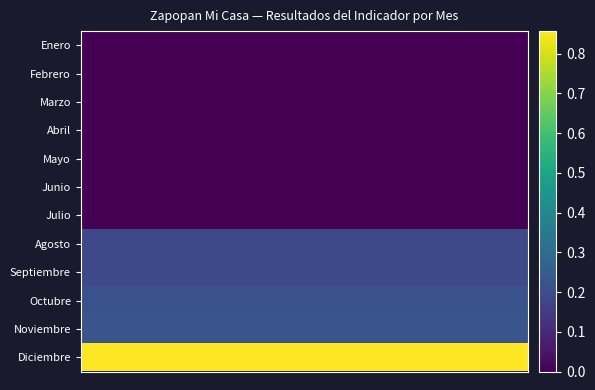

At how many categories does at least one series exceed 0?

20